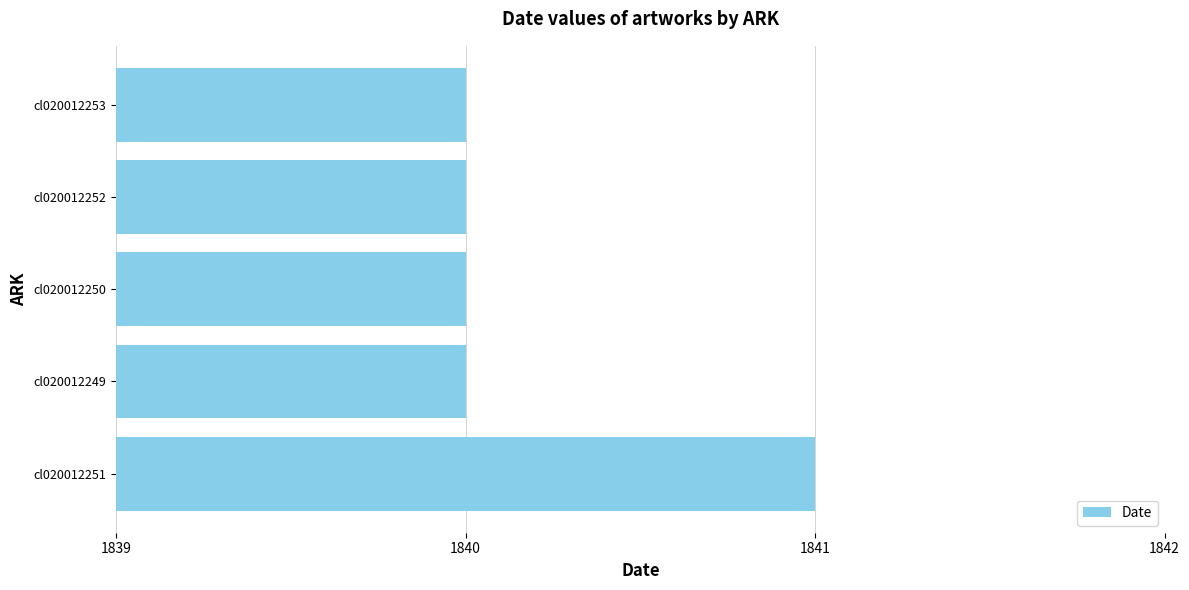

What is the greatest value displayed?

1841